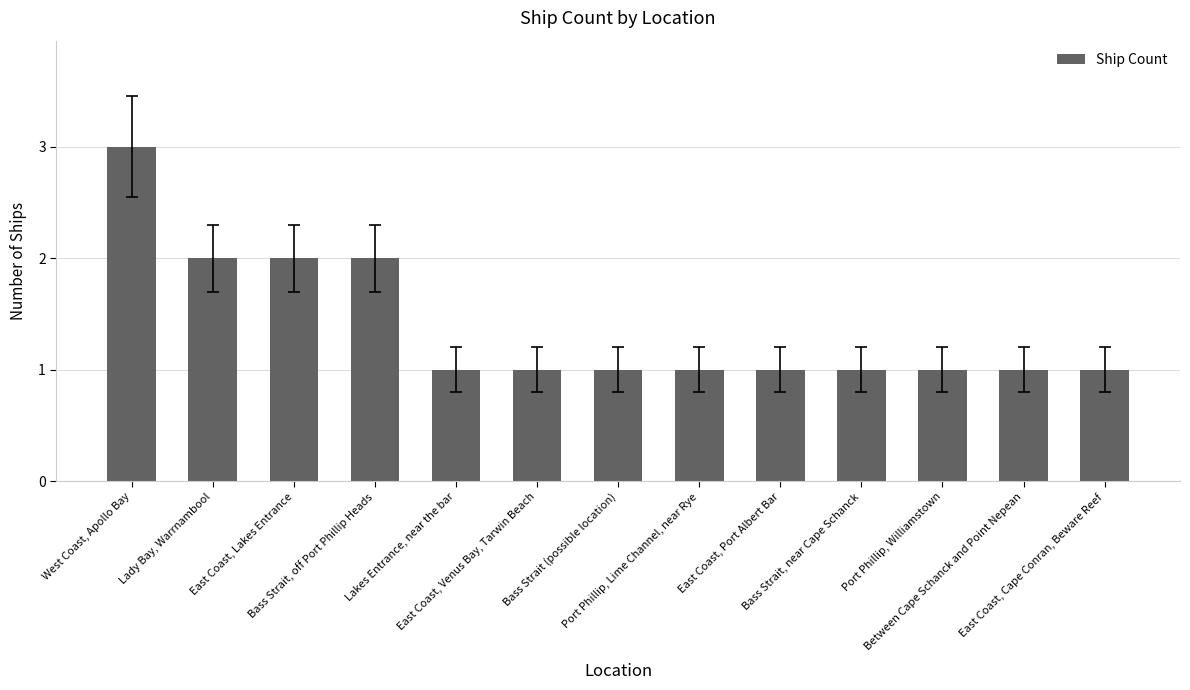

What is the difference between the values at Port Phillip, Lime Channel, near Rye and West Coast, Apollo Bay?

2